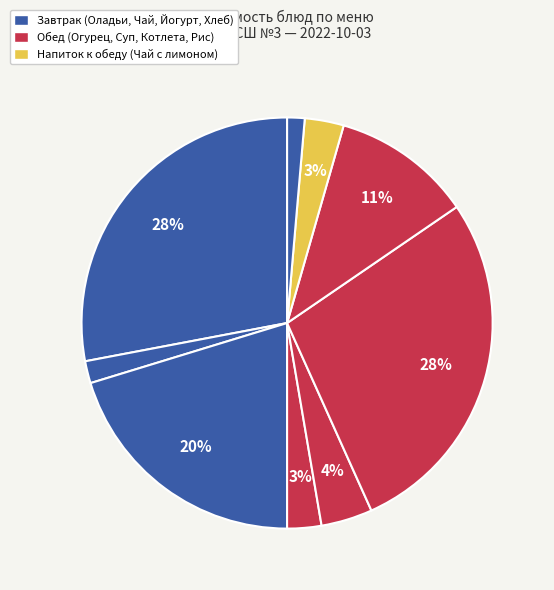

How many segments does this pie chart have?

9